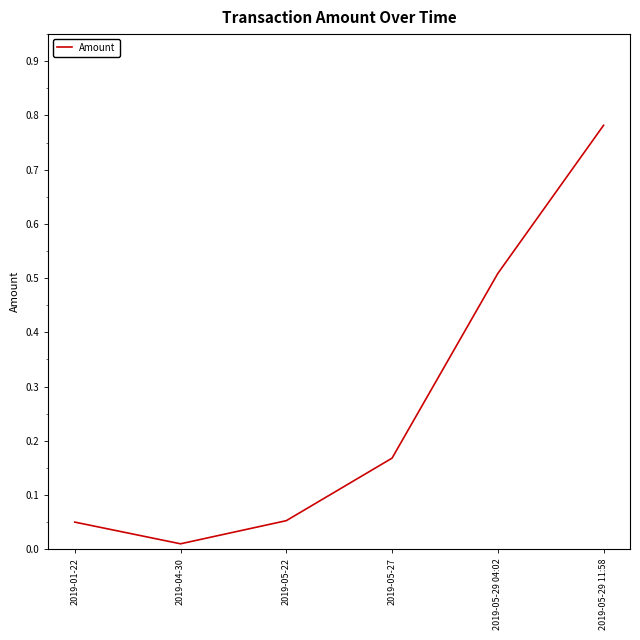

Is it true that the value at 2019-05-29 04:02 is 0.5?

True